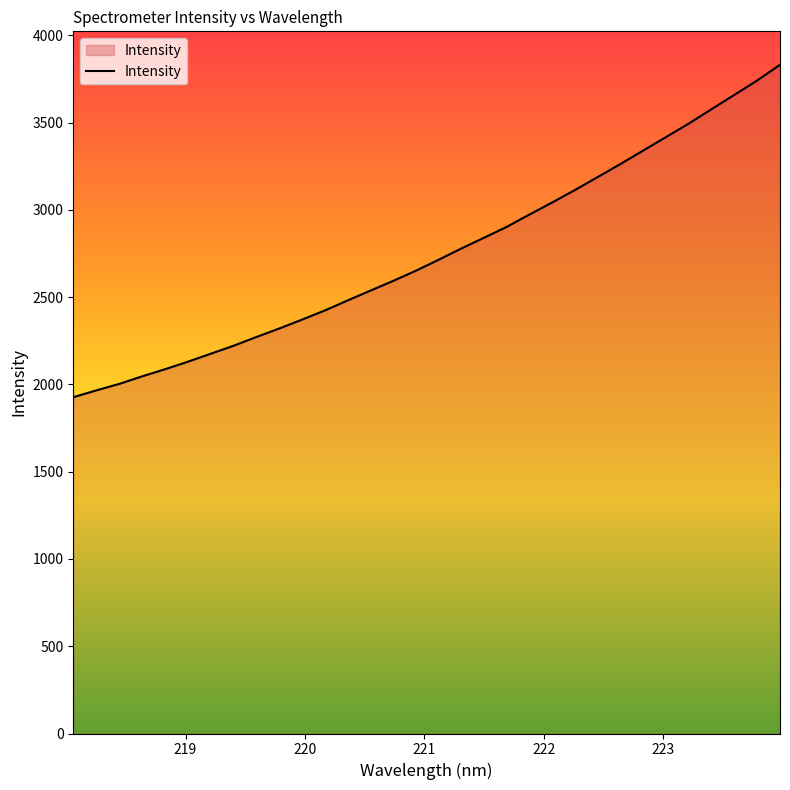

How many distinct data groups are displayed?

1